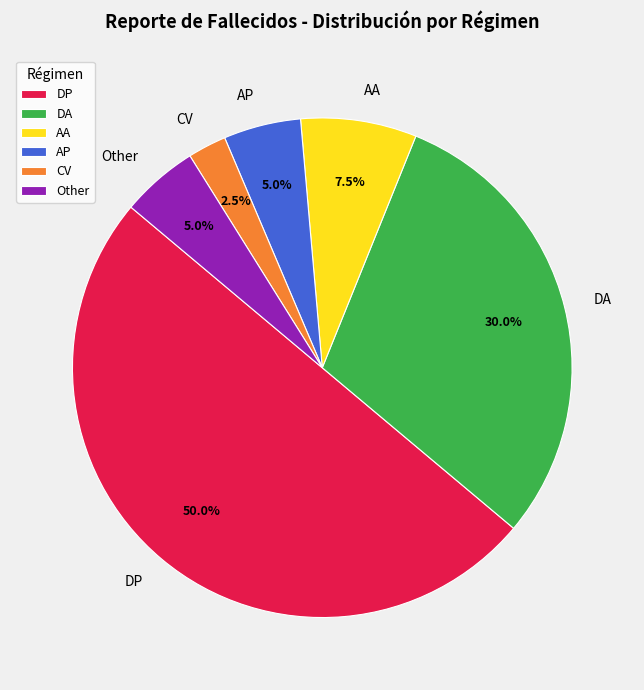

What percentage do DA and DP together represent?

80.0%